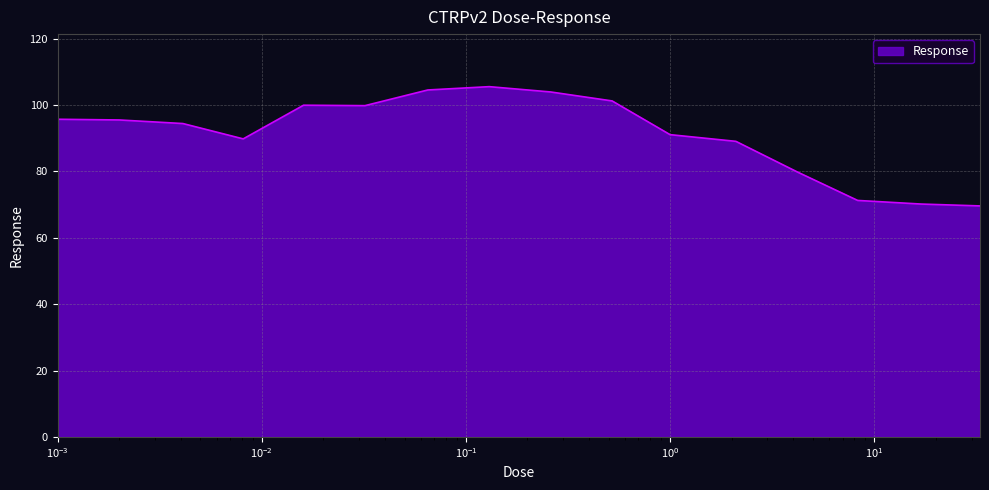

What is the minimum value shown in the chart?

69.6